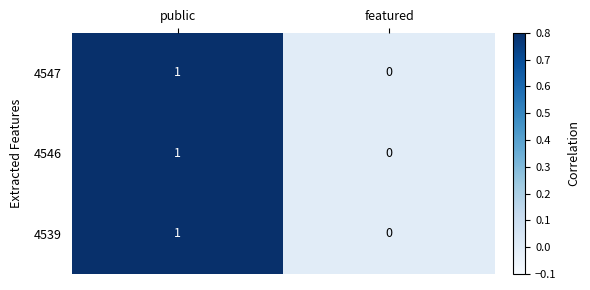

Reading left to right, transcribe all the data shown in this chart.

4547: 1	0
4546: 1	0
4539: 1	0